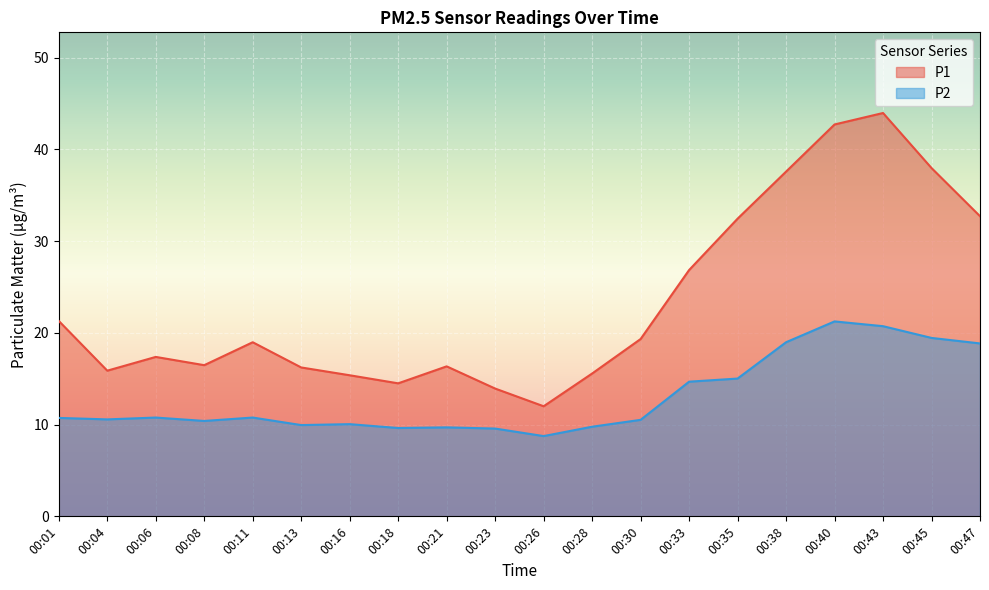

Reading right to left, list all the values displayed in this chart.

P1: 32.7	38.0	44.0	42.7	37.6	32.5	26.9	19.3	15.6	12.0	13.9	16.4	14.5	15.4	16.2	19.0	16.5	17.4	15.9	21.3
P2: 18.9	19.4	20.7	21.2	19.0	15.0	14.7	10.5	9.8	8.8	9.6	9.7	9.6	10.1	9.9	10.8	10.4	10.8	10.6	10.7